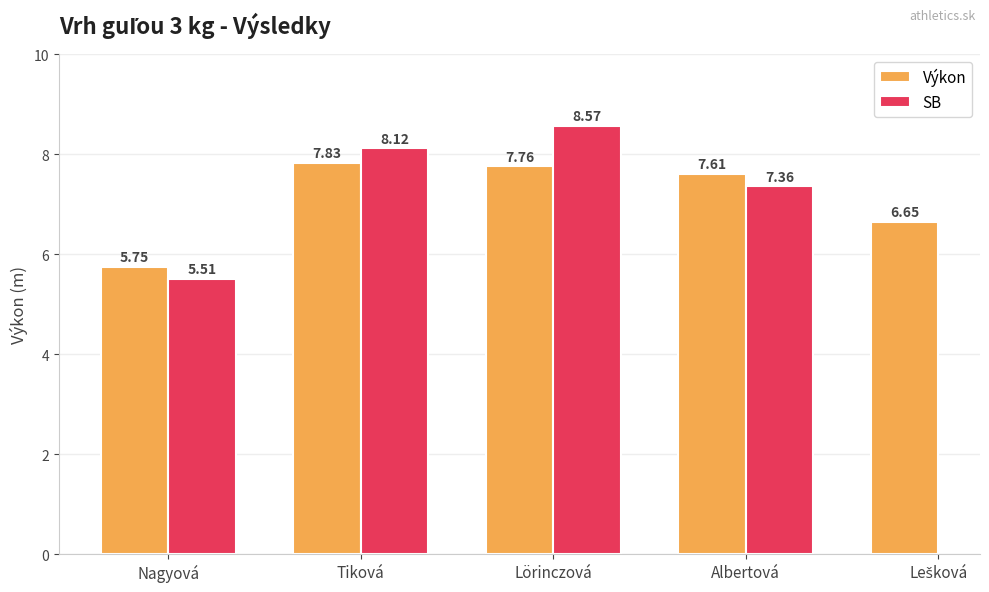

Between Lešková and Nagyová, which is larger?

Lešková